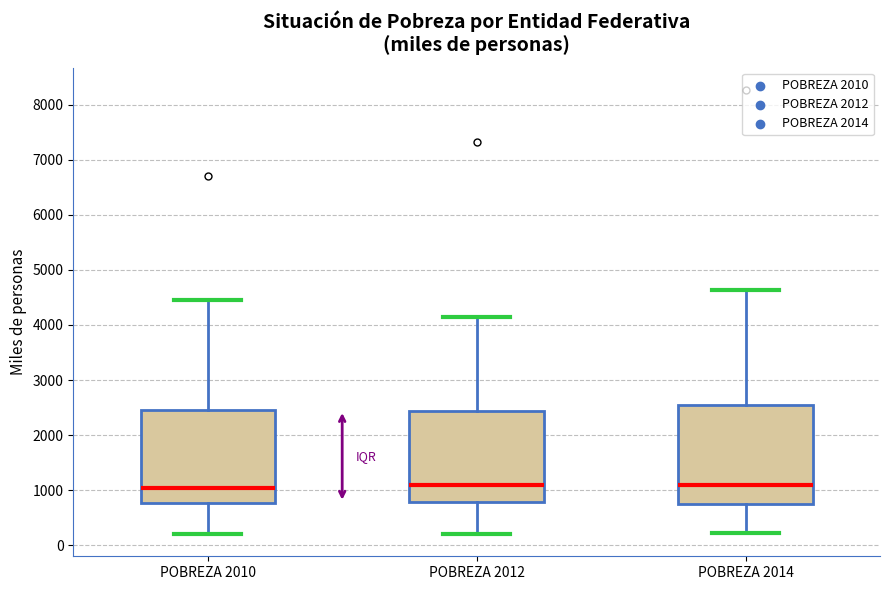

Reading left to right, read every box against the y-axis: the position of its median line, the range the box covers, and the ends of its whiskers. The values are not printed on the chart, so give them approximately, as read against the axis.

POBREZA 2010: median 1000, box 800 to 2500, whiskers 200 to 4400
POBREZA 2012: median 1100, box 800 to 2400, whiskers 200 to 4100
POBREZA 2014: median 1100, box 800 to 2500, whiskers 200 to 4600